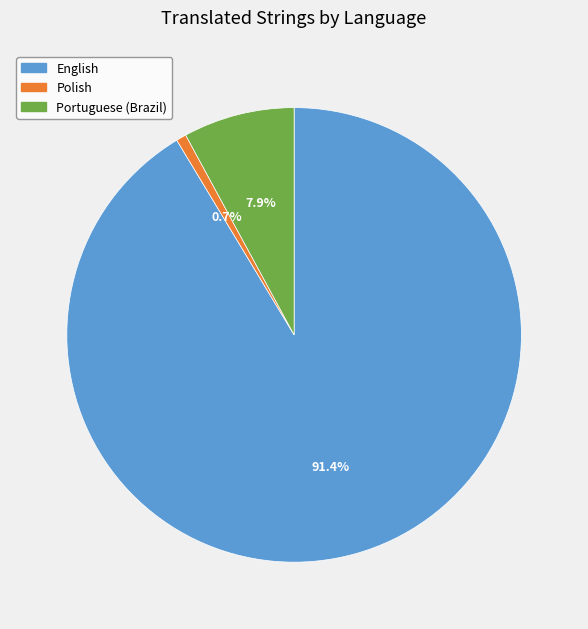

The Polish slice represents 13% of the pie. True or false?

False